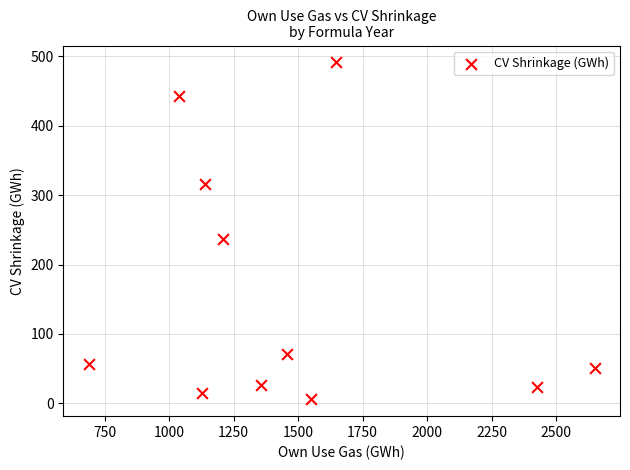

What is the average X value?

1480.6